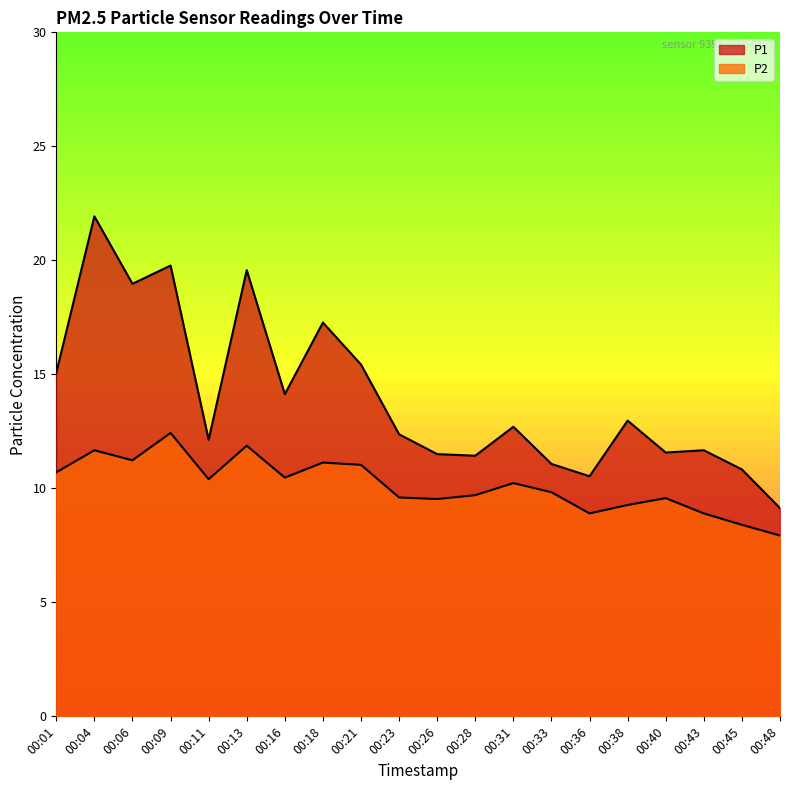

The P1 series shows 15.4 at 00:28. True or false?

False